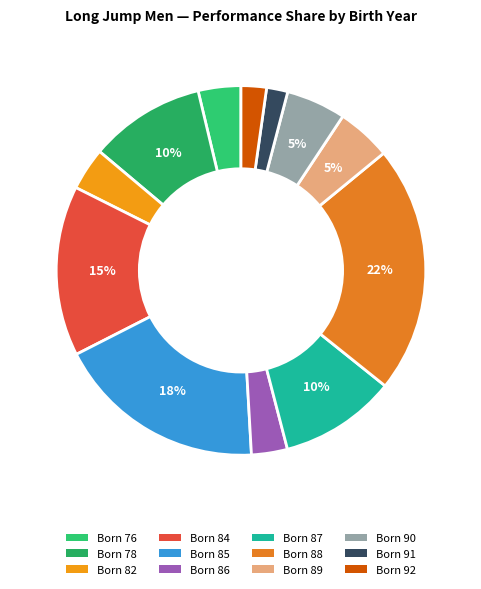

What is the largest slice in the pie chart?

Born 88